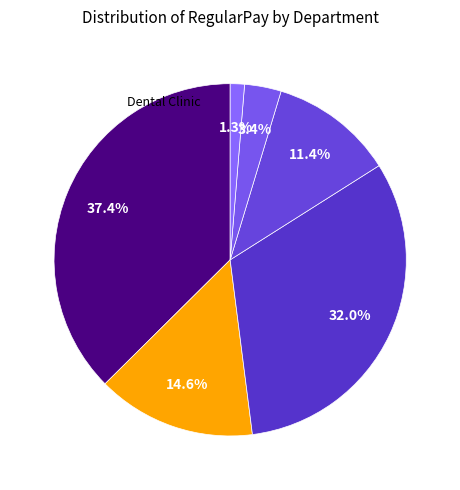

How many segments does this pie chart have?

6